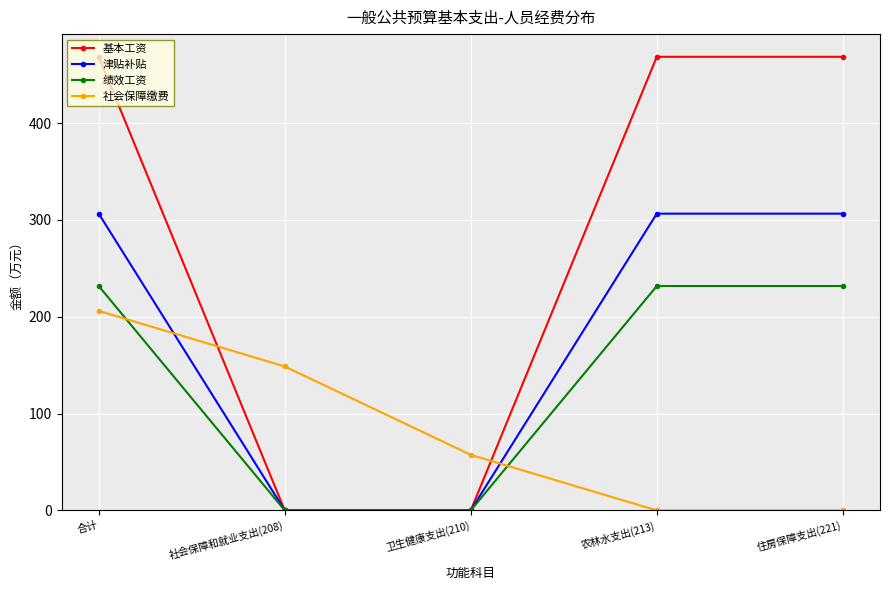

Reading left to right, transcribe all the data shown in this chart.

基本工资: 合计=468.4	社会保障和就业支出(208)=0.0	卫生健康支出(210)=0.0	农林水支出(213)=468.4	住房保障支出(221)=468.4
津贴补贴: 合计=306.5	社会保障和就业支出(208)=0.0	卫生健康支出(210)=0.0	农林水支出(213)=306.5	住房保障支出(221)=306.5
绩效工资: 合计=231.7	社会保障和就业支出(208)=0.0	卫生健康支出(210)=0.0	农林水支出(213)=231.7	住房保障支出(221)=231.7
社会保障缴费: 合计=206.1	社会保障和就业支出(208)=148.7	卫生健康支出(210)=57.4	农林水支出(213)=0.0	住房保障支出(221)=0.0